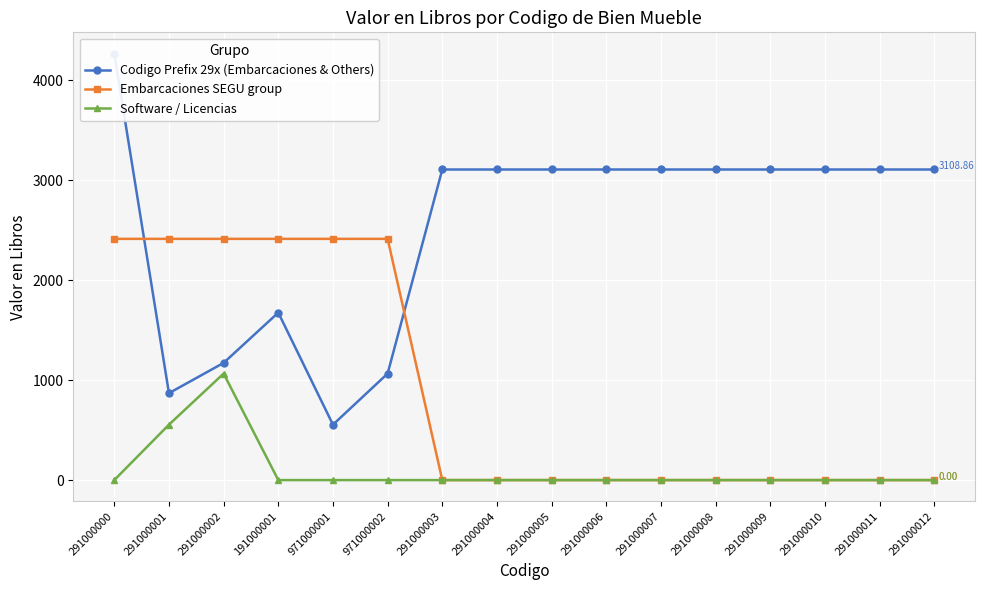

What is the average value of the Embarcaciones SEGU group series?

905.5